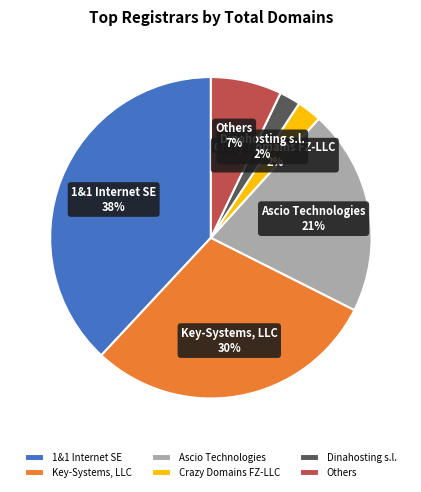

To the nearest percent, what is the average slice percentage?

17%